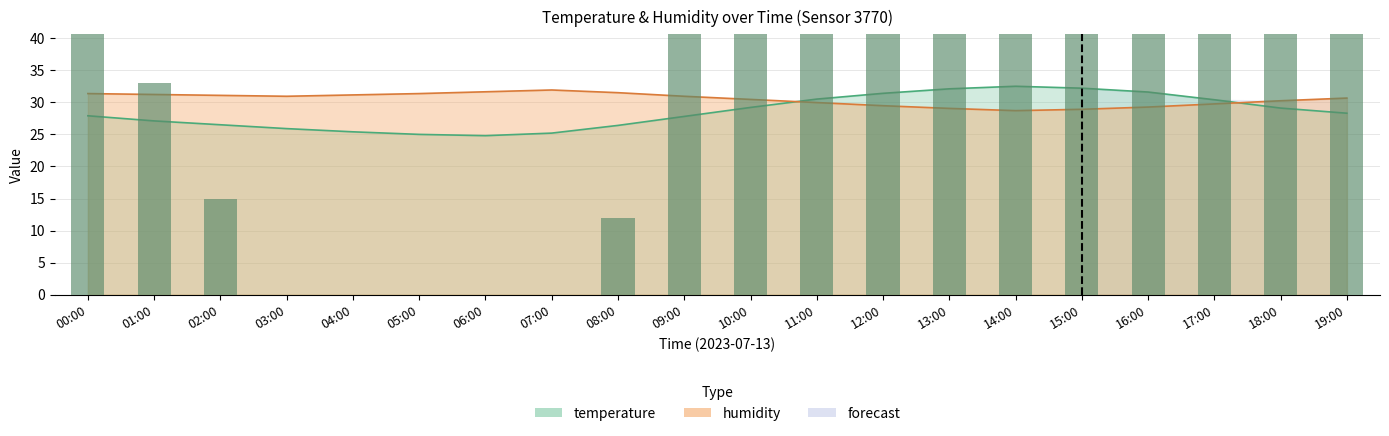

Is the value of temperature at 11:00 greater than the value of humidity at 10:00?

Yes